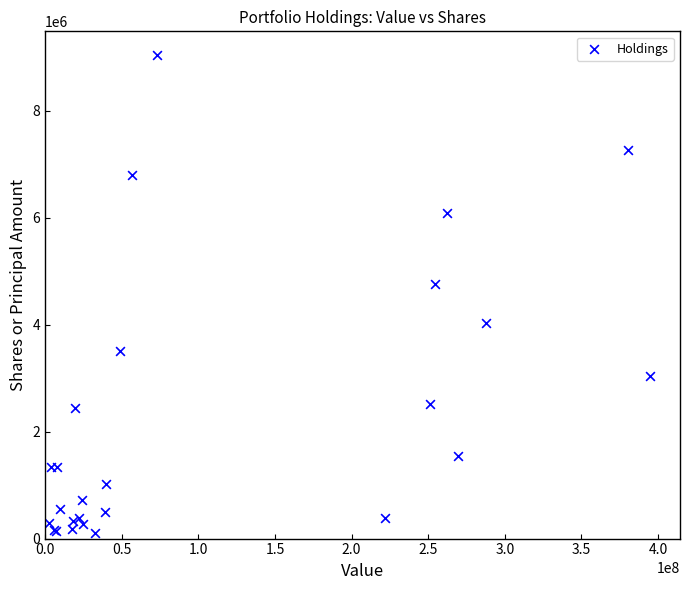

What Y value in the scatter plot is closest to 4574358?

4758975